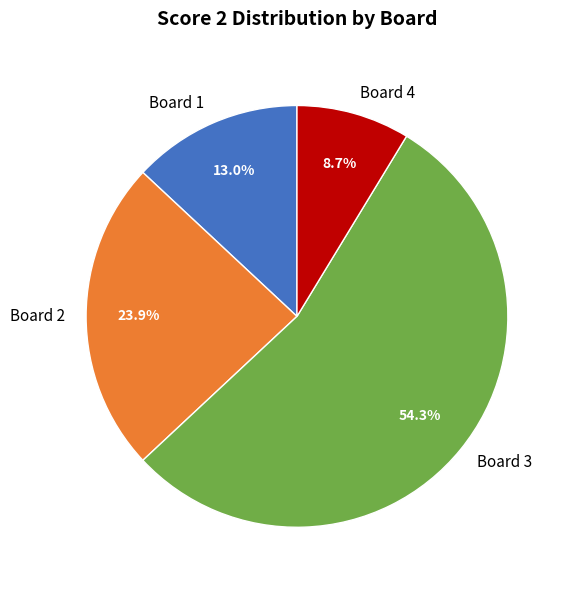

To the nearest percent, what percentage of the pie is Board 2?

24%